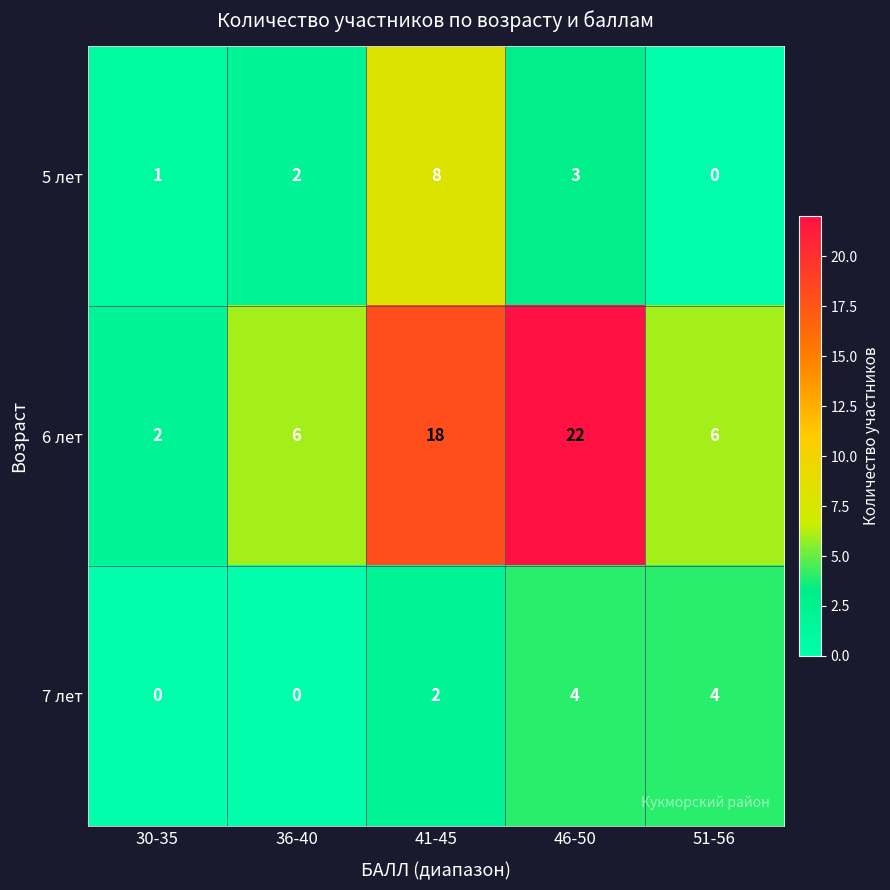

Reading right to left, extract all data points from this chart.

5 лет: 51-56=0	46-50=3	41-45=8	36-40=2	30-35=1
6 лет: 51-56=6	46-50=22	41-45=18	36-40=6	30-35=2
7 лет: 51-56=4	46-50=4	41-45=2	36-40=0	30-35=0